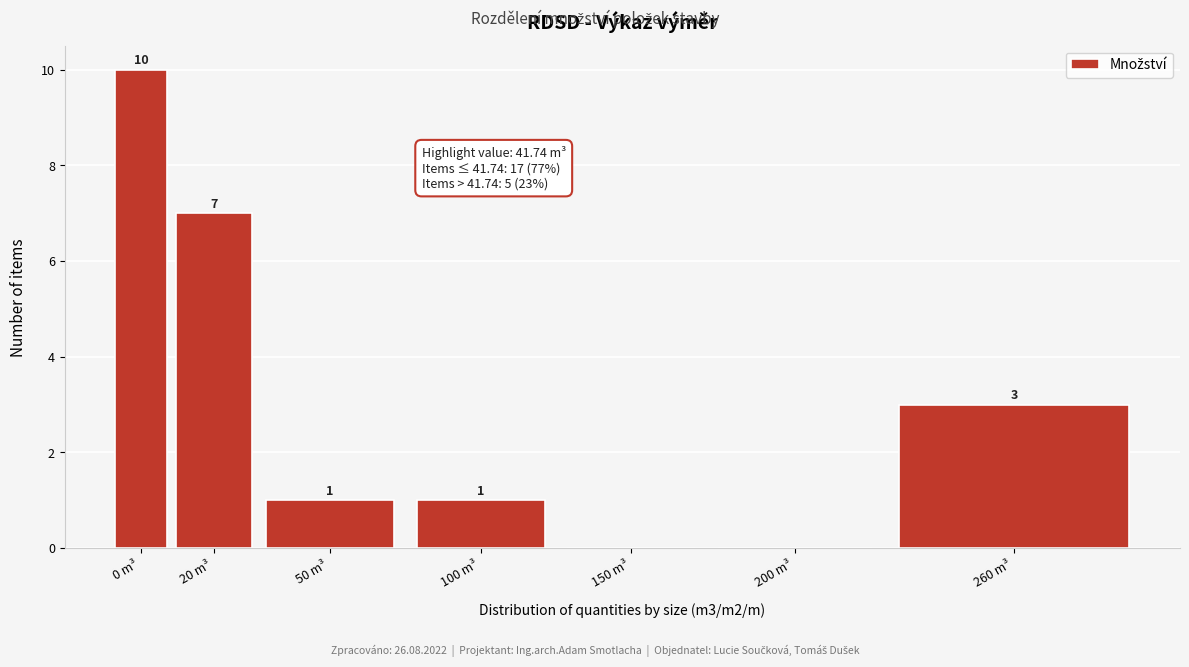

Reading left to right, list all the values displayed in this chart.

0 m³=10	20 m³=7	50 m³=1	100 m³=1	150 m³=0	200 m³=0	260 m³=3